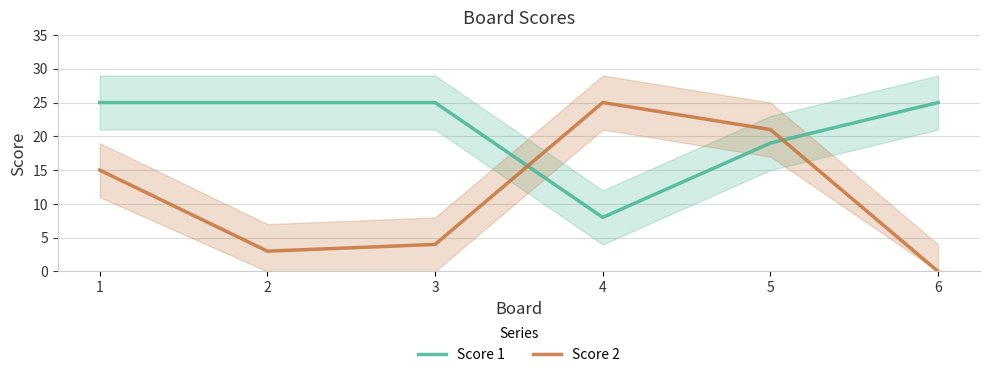

What is the maximum value for Score 1?

25